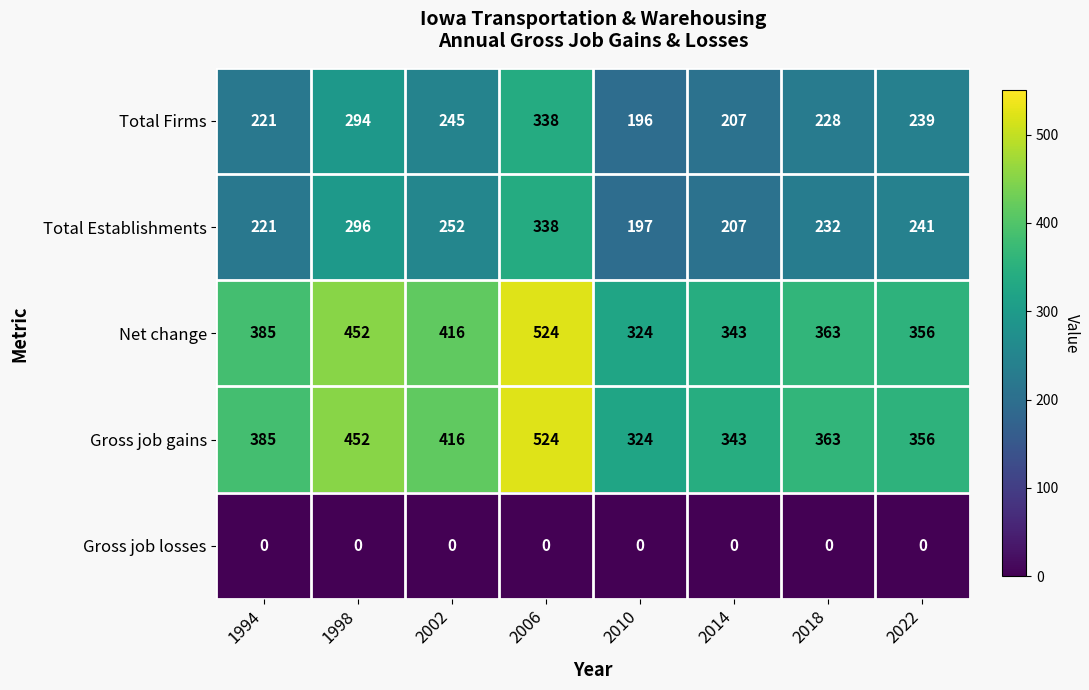

List the labels in order of Gross job gains value, smallest first.

2010, 2014, 2022, 2018, 1994, 2002, 1998, 2006